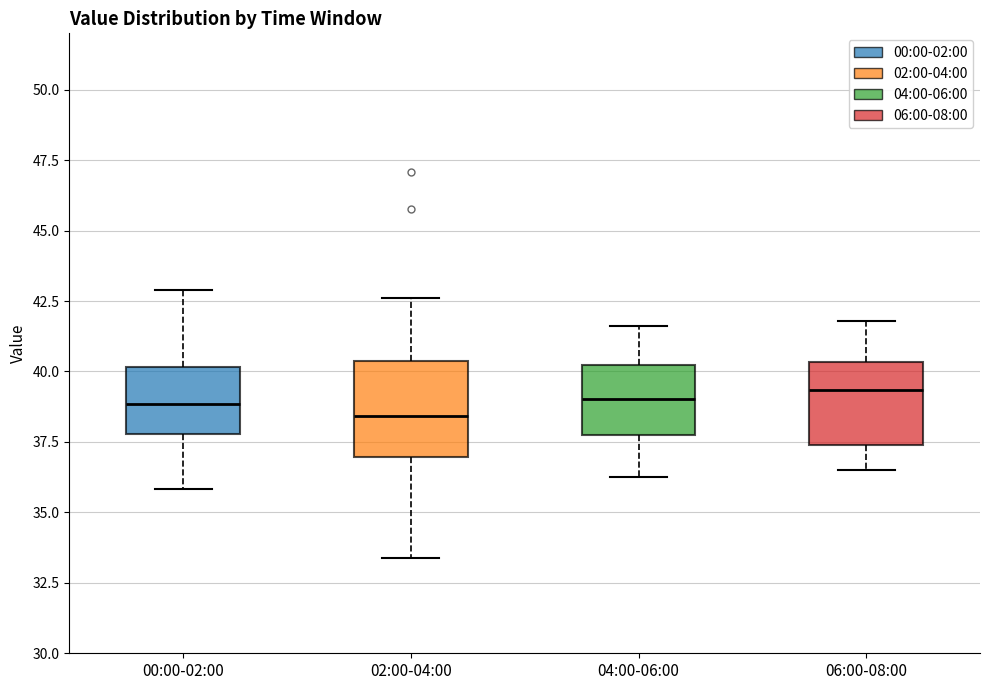

Reading left to right, transcribe this box plot: for each box, give where its median line is, the range the box spans, and where its two whiskers end, as read against the y-axis. The values are not printed on the chart, so give them approximately, as read against the axis.

00:00-02:00: median 39.0, box 38.0 to 40.0, whiskers 36.0 to 43.0
02:00-04:00: median 38.5, box 37.0 to 40.5, whiskers 33.5 to 42.5
04:00-06:00: median 39.0, box 38.0 to 40.0, whiskers 36.5 to 41.5
06:00-08:00: median 39.5, box 37.5 to 40.5, whiskers 36.5 to 42.0